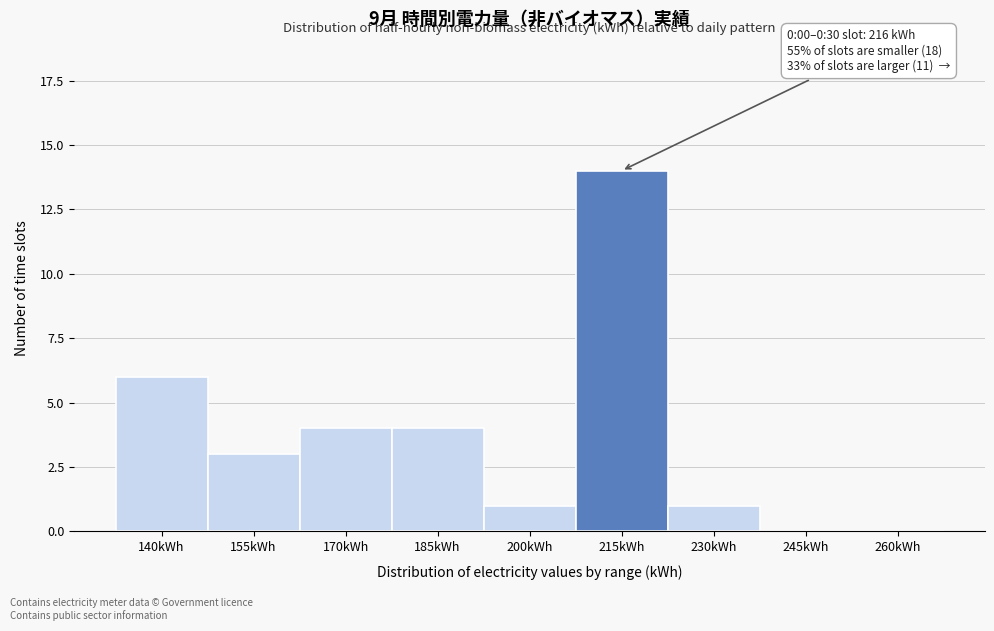

Reading right to left, what are all the values shown in this chart?

260kWh=0	245kWh=0	230kWh=1	215kWh=14	200kWh=1	185kWh=4	170kWh=4	155kWh=3	140kWh=6